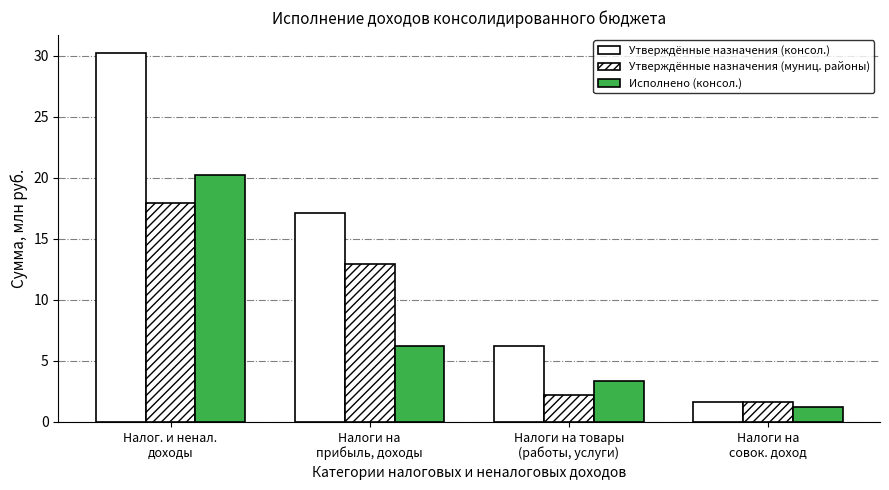

Which label corresponds to the largest value in the chart?

Налог. и ненал.
доходы